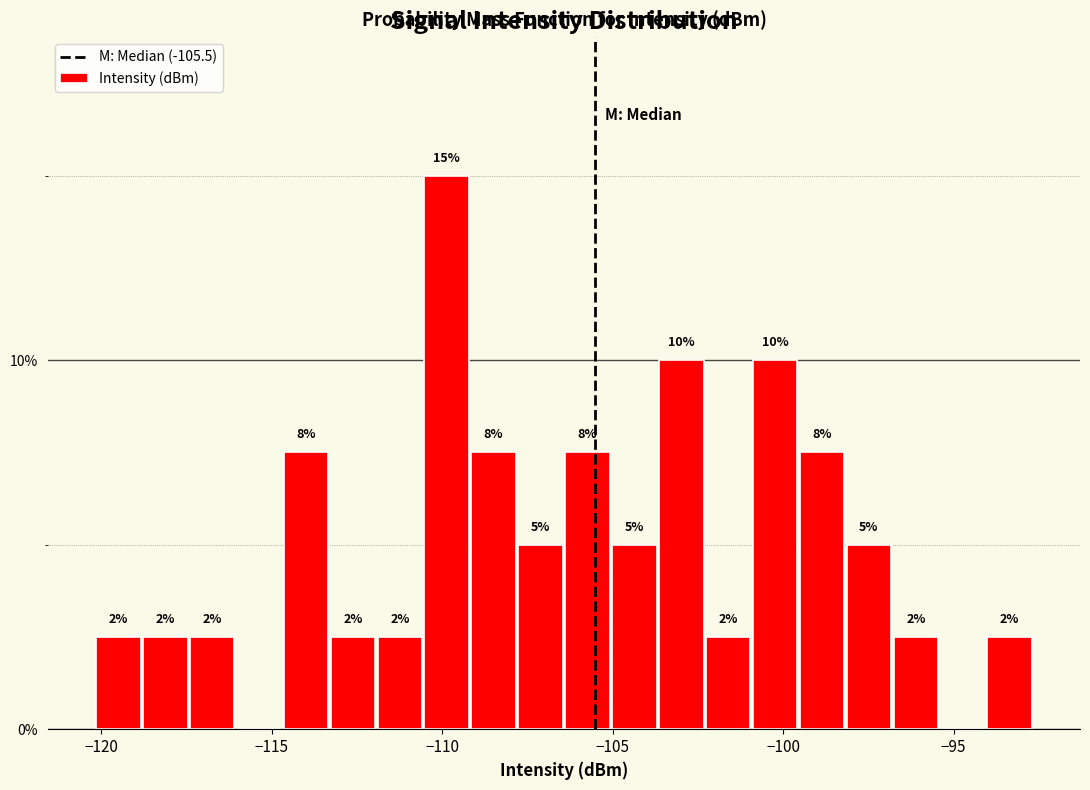

Around what value on the x-axis is the tallest bar? Give the approximate position of its centre, as read against the axis.

-110.0